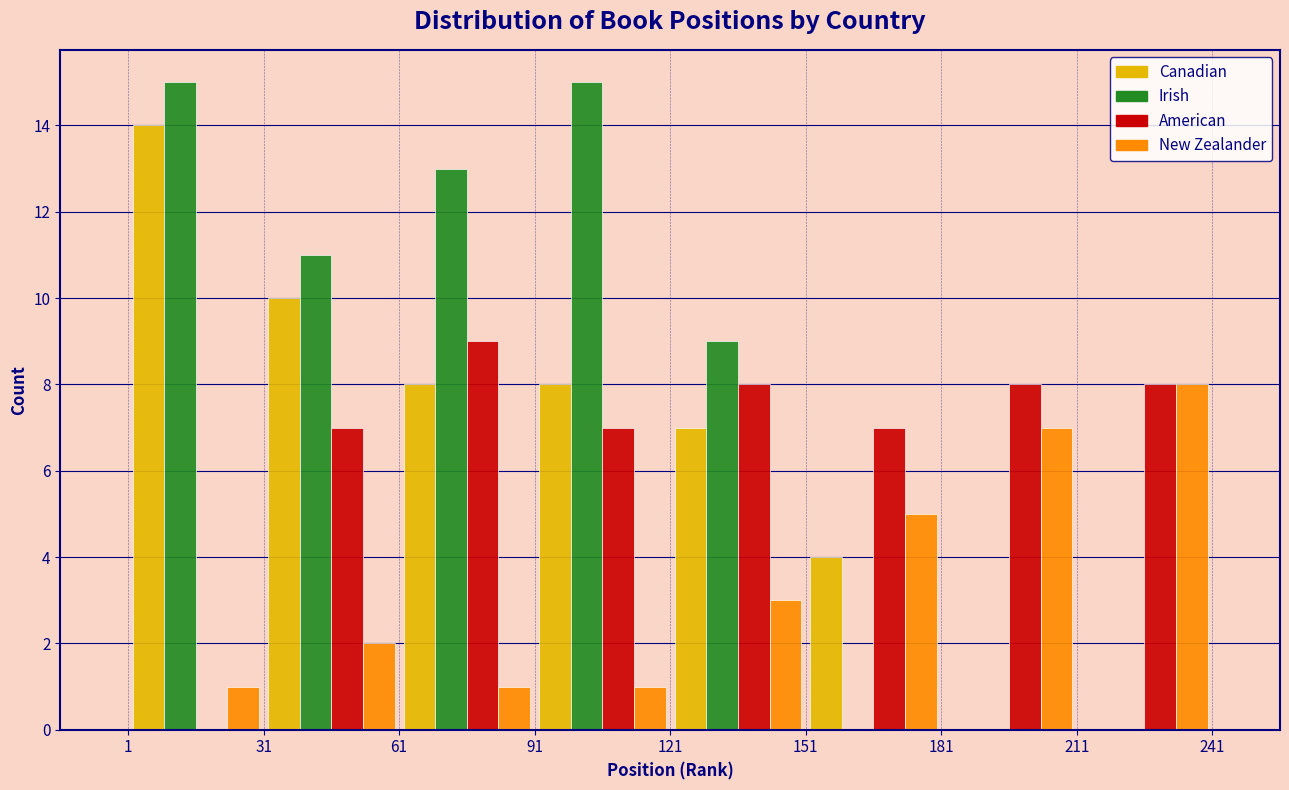

In the American series, which range on the x-axis has the tallest bar?

61 to 91